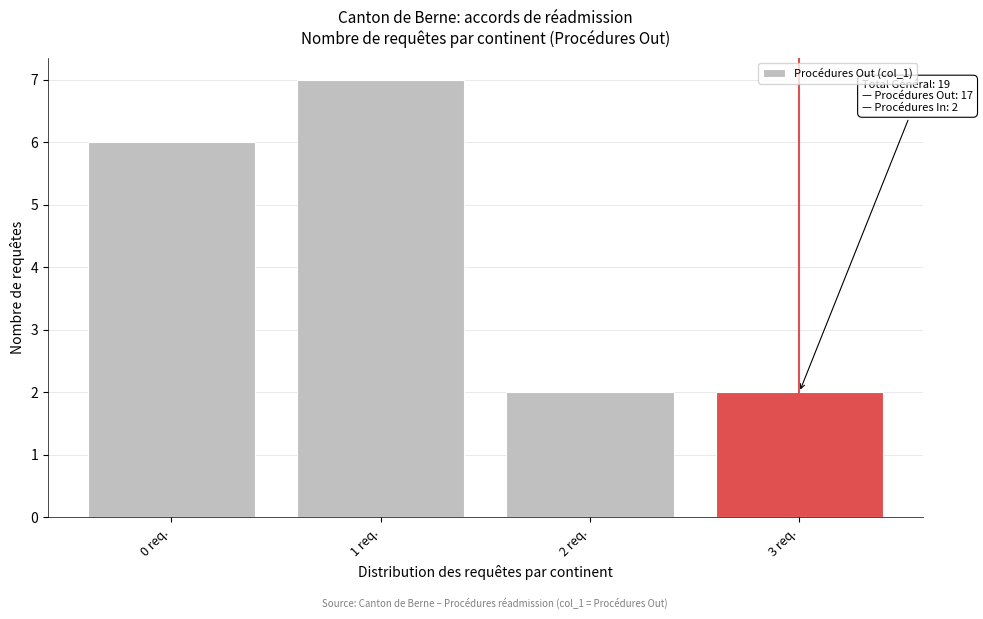

Reading left to right, list all the values displayed in this chart.

0 req.=6	1 req.=7	2 req.=2	3 req.=2